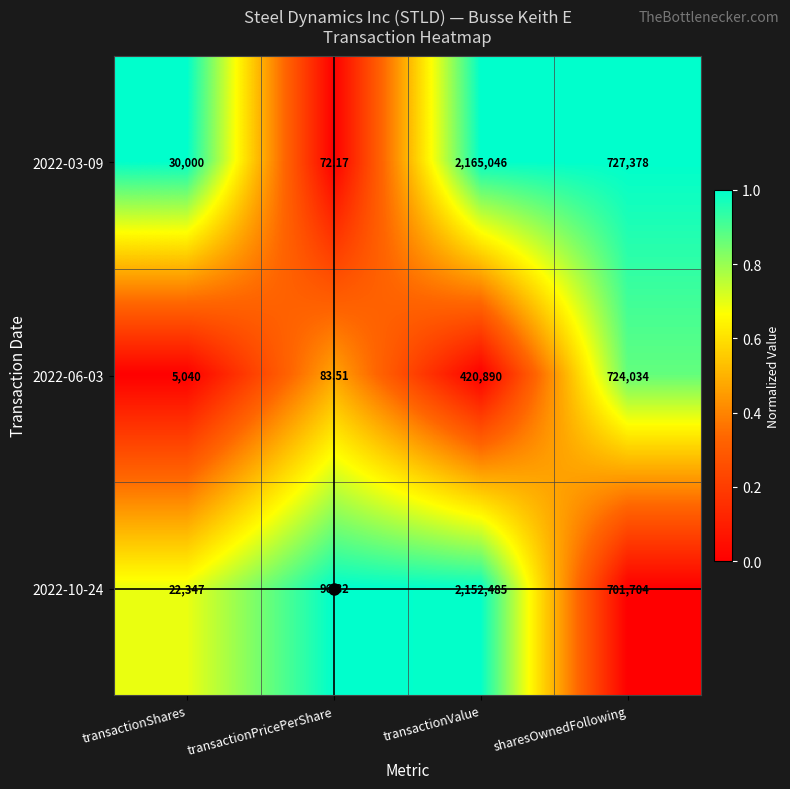

List the series in order of their peak value, highest first.

2022-03-09, 2022-10-24, 2022-06-03